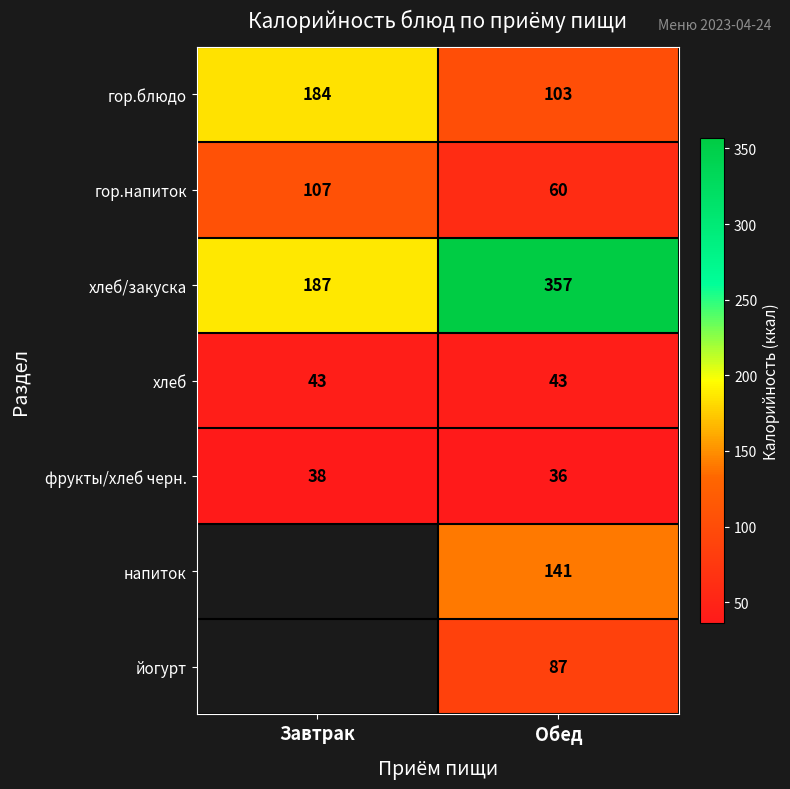

Which has a higher value, Завтрак or Обед?

Завтрак